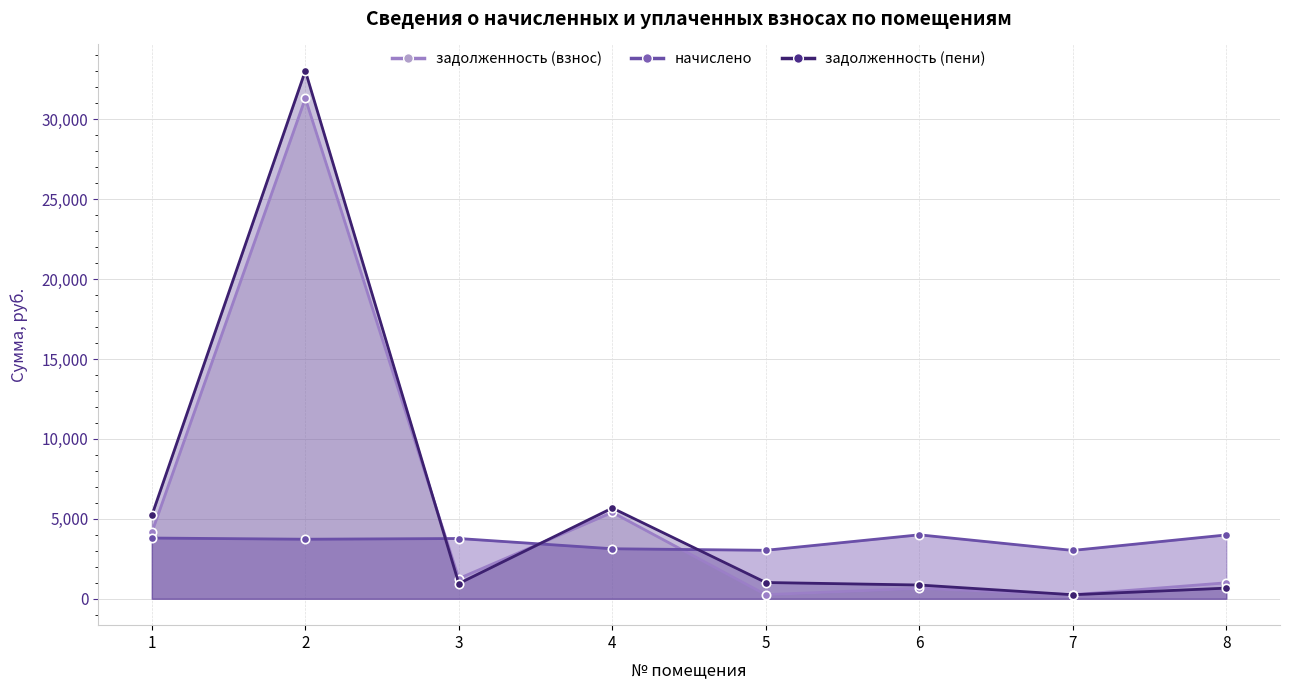

What are all the series names shown in the legend?

задолженность (взнос), начислено, задолженность (пени)